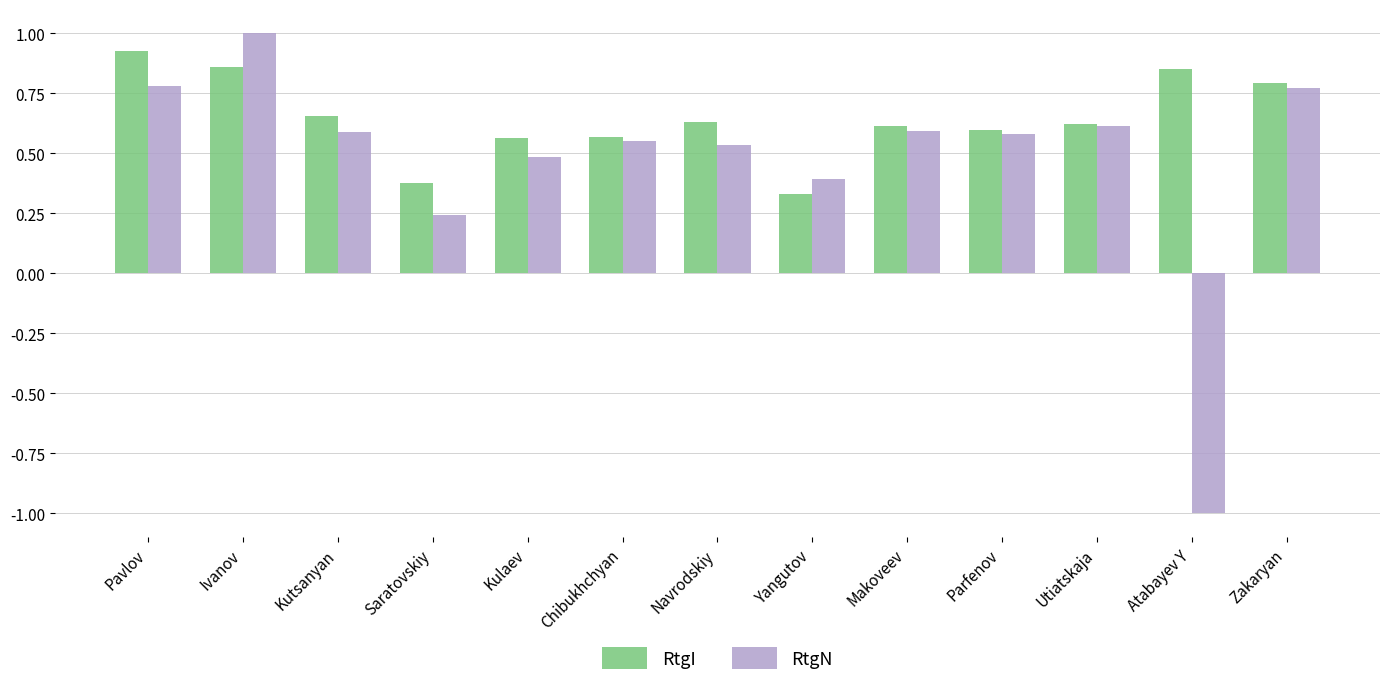

At how many categories does at least one series exceed 0?

13